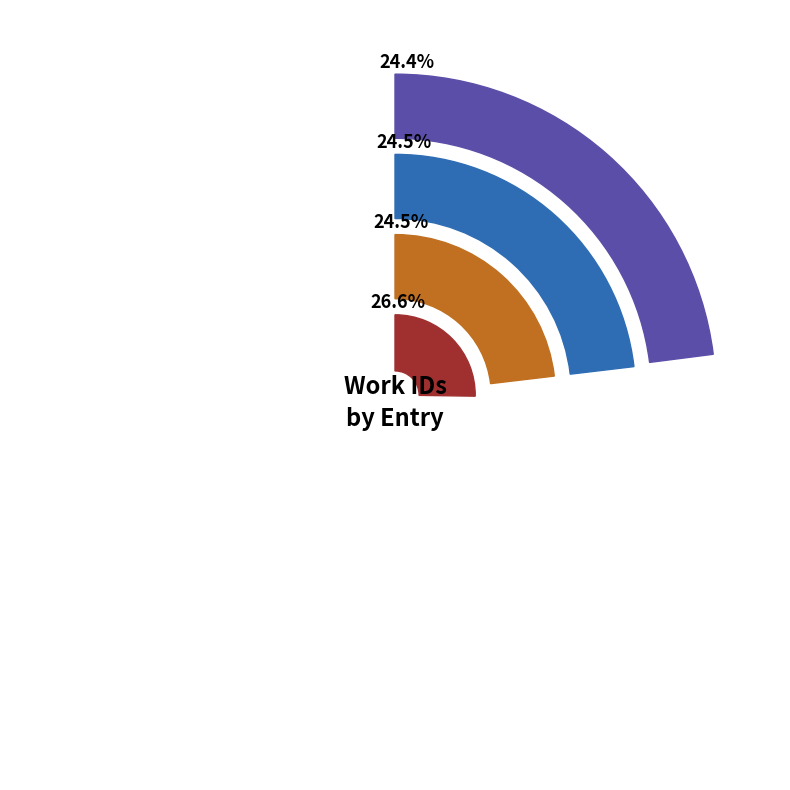

What portion of the pie excludes 15825?

75.5%